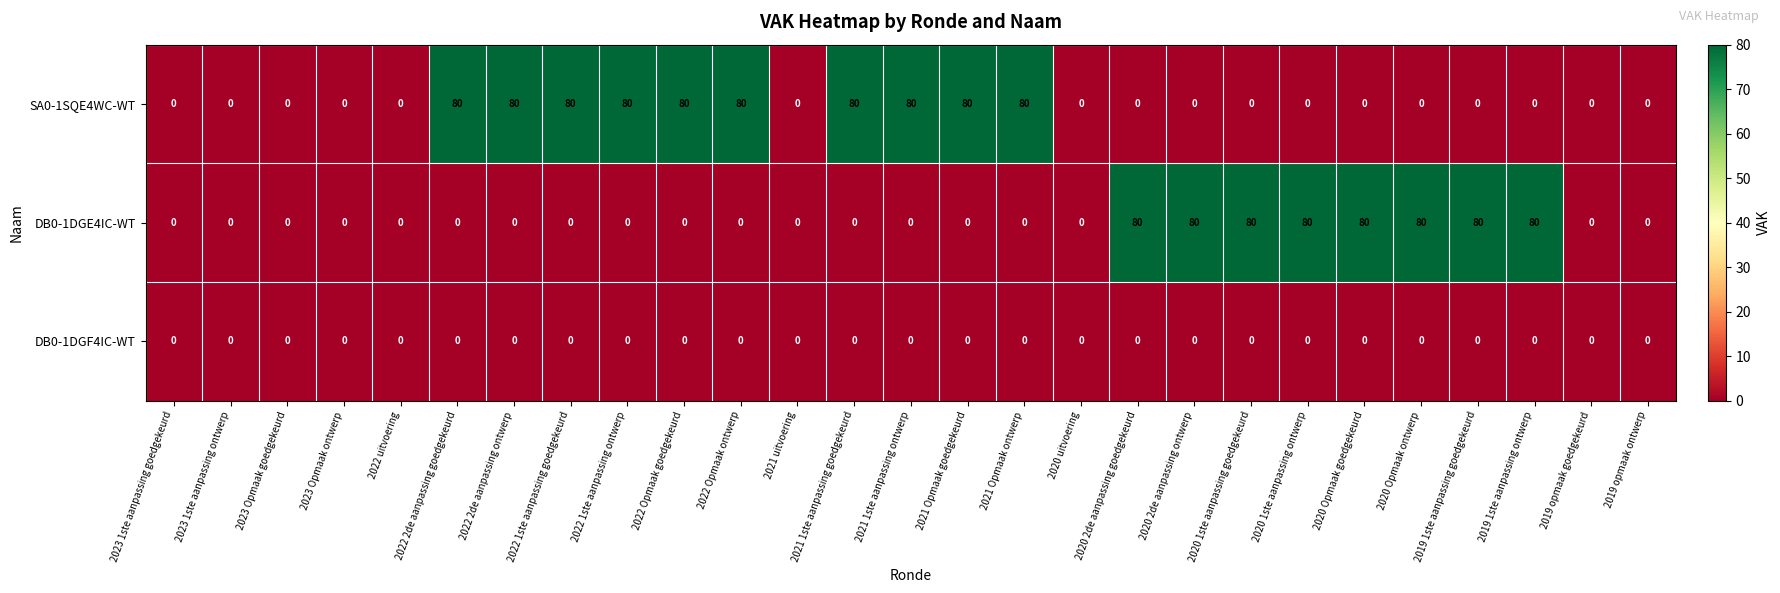

Rank the series by their average value, from lowest to highest.

DB0-1DGF4IC-WT, DB0-1DGE4IC-WT, SA0-1SQE4WC-WT